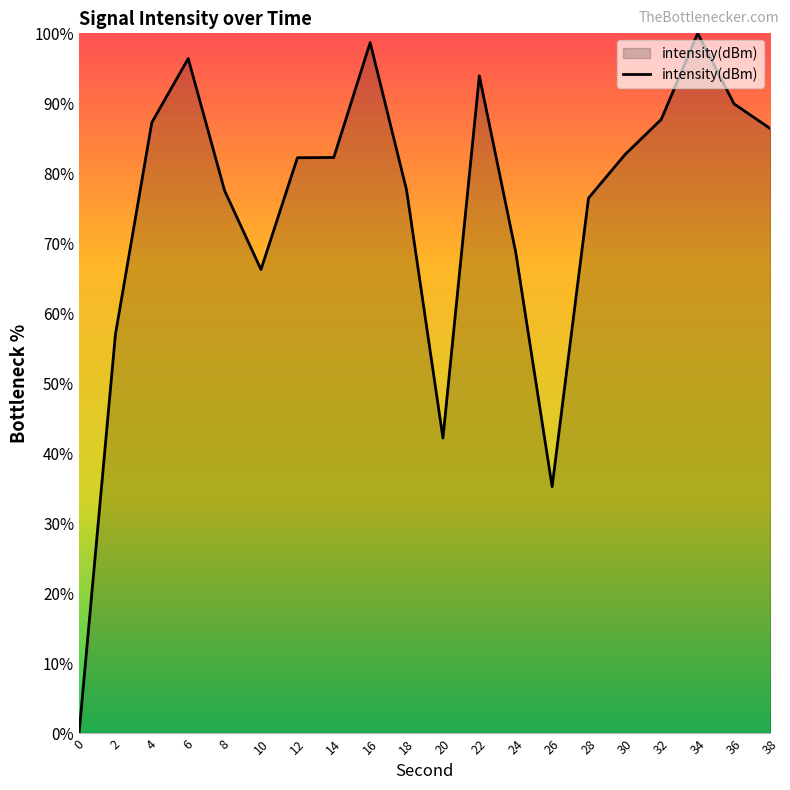

Read the value at 16.

98.7